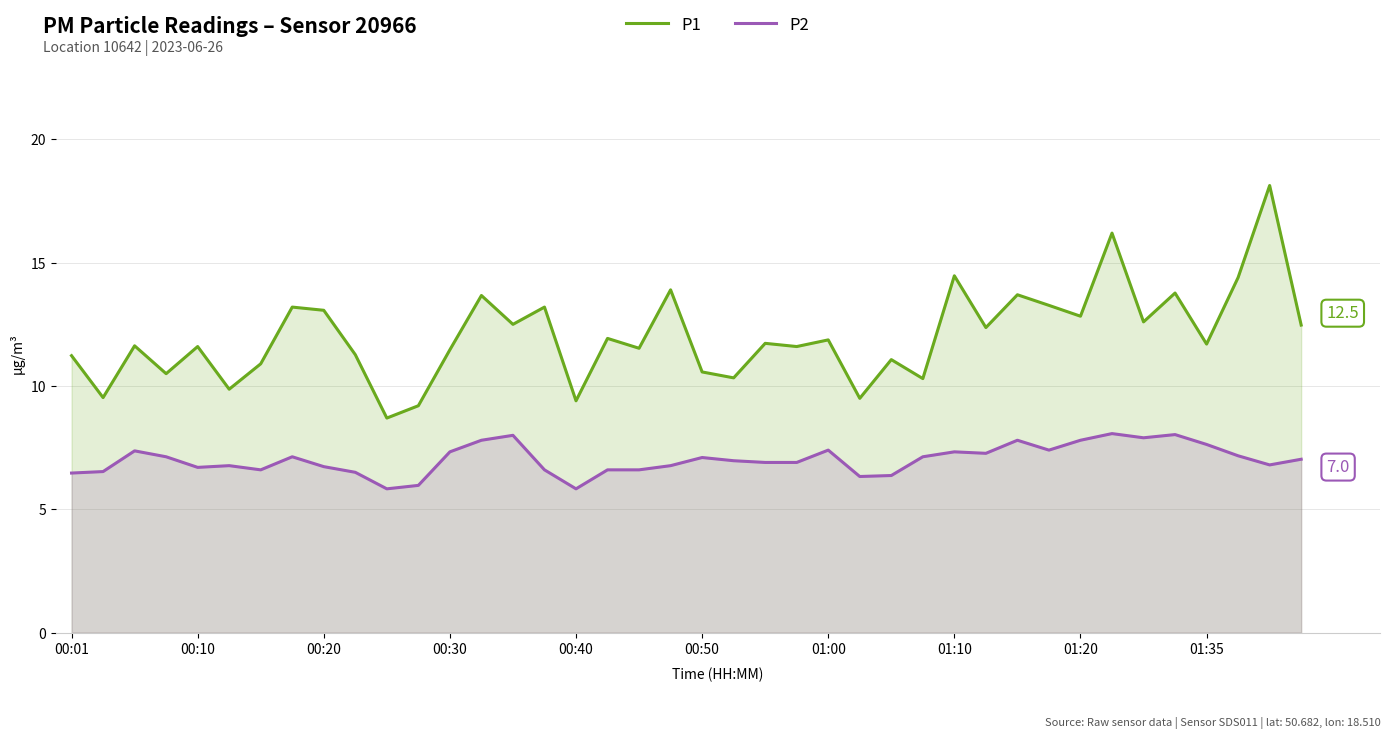

What is the difference between the second highest and second lowest values in the P1 series?

7.0